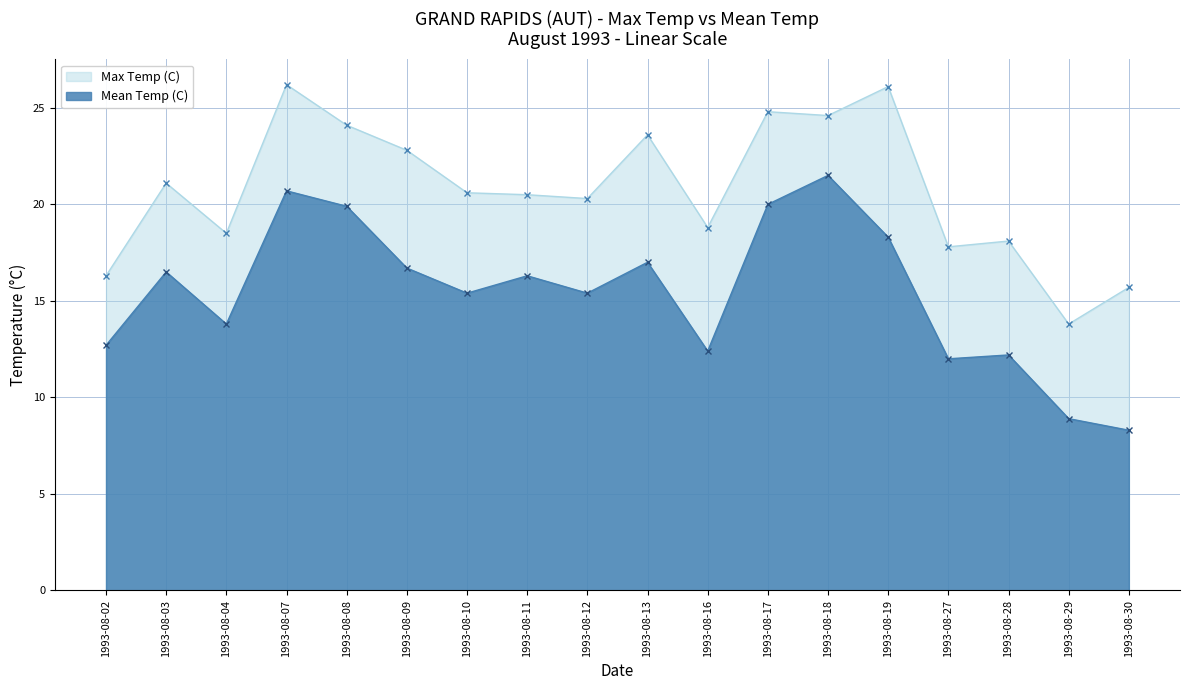

How many interior local peaks does the Mean Temp (C) series have?

6